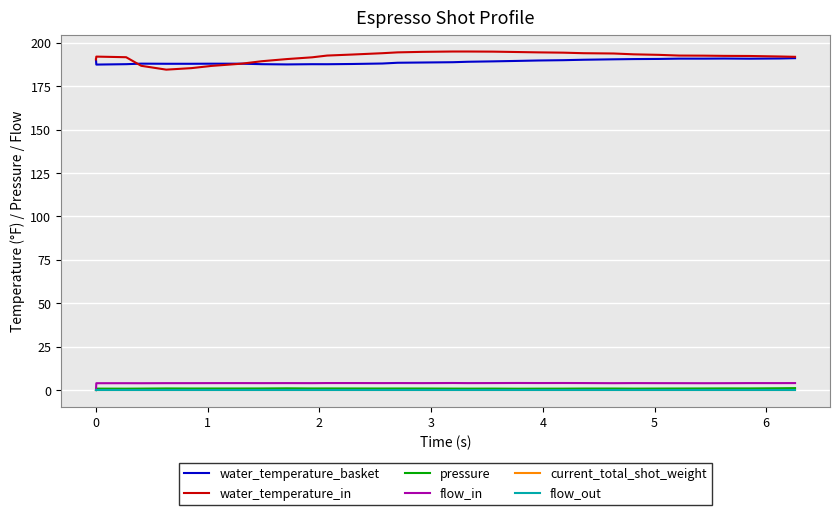

Is this an area chart (filled region under the line)?

No